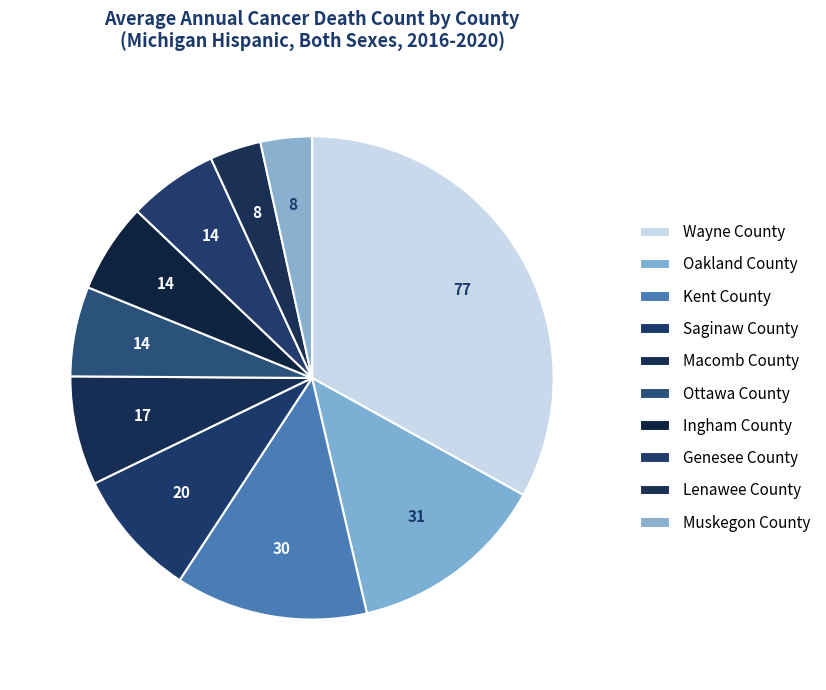

Does Wayne County account for over 50% of the chart?

No